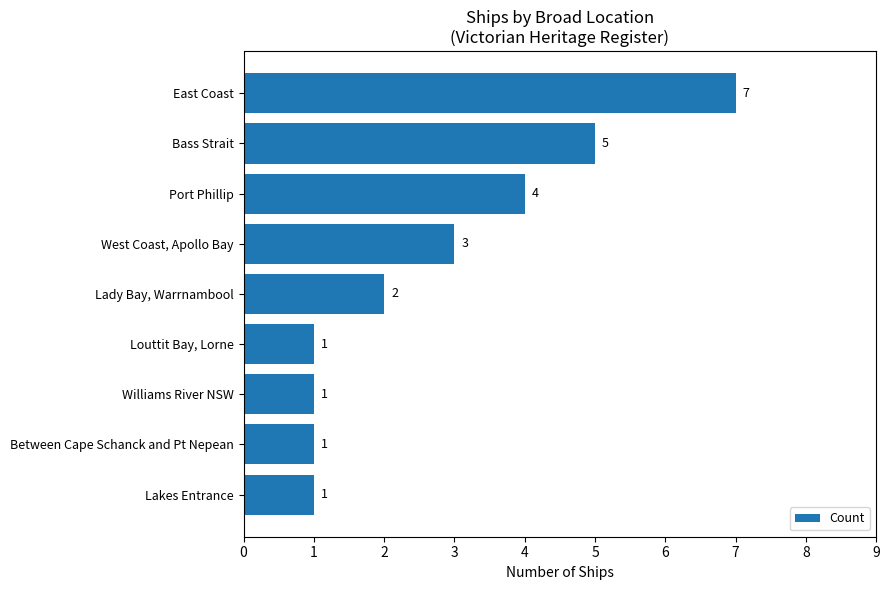

How many values are between 1 and 4?

7